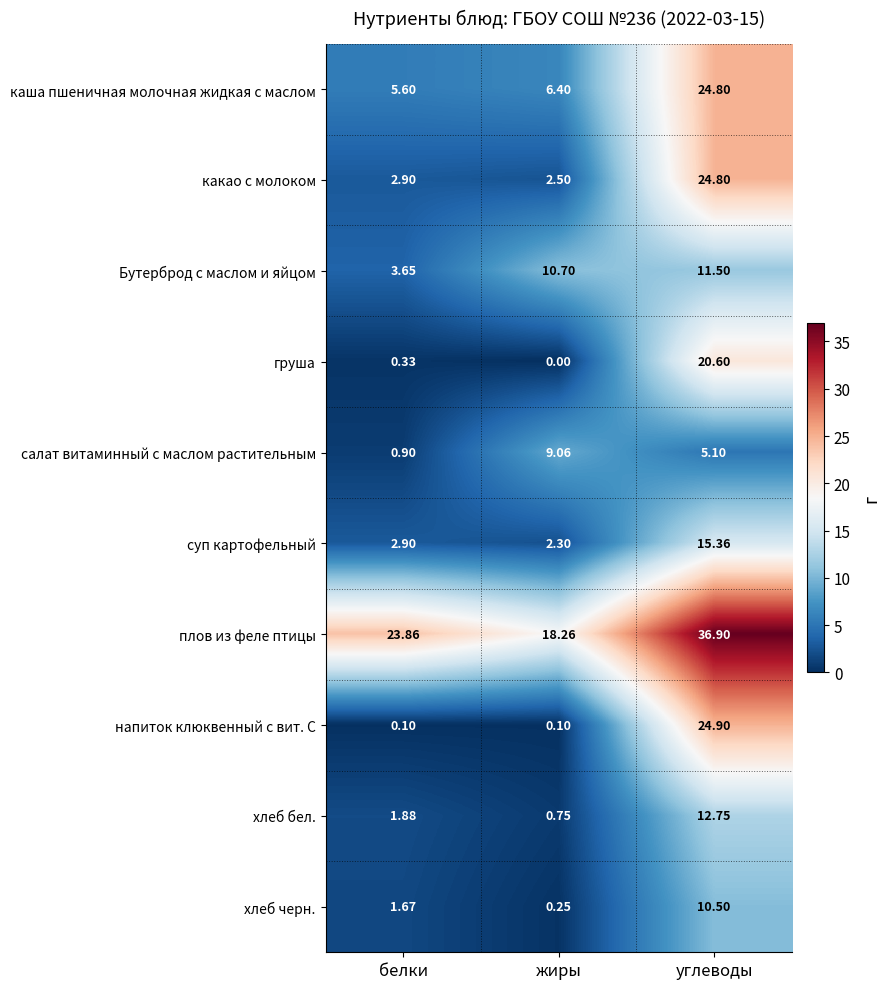

Which series changed the most between жиры and углеводы?

напиток клюквенный с вит. С